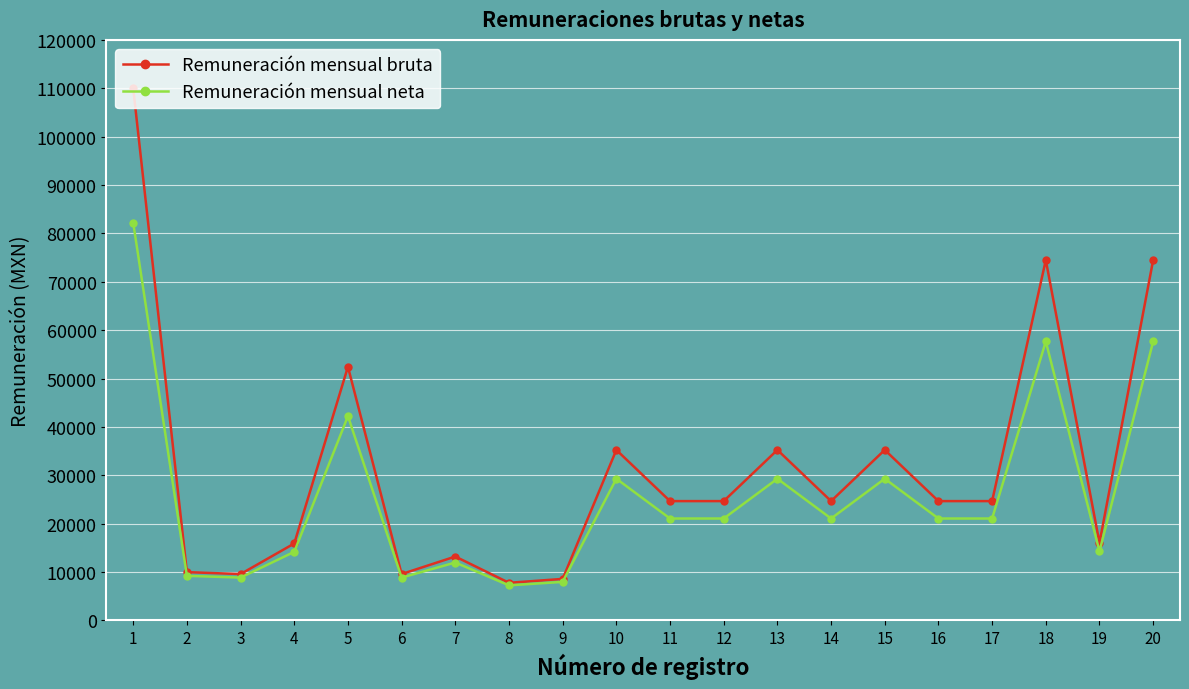

In Remuneración mensual neta, how many points are higher than both neighbors (excluding endpoints)?

6